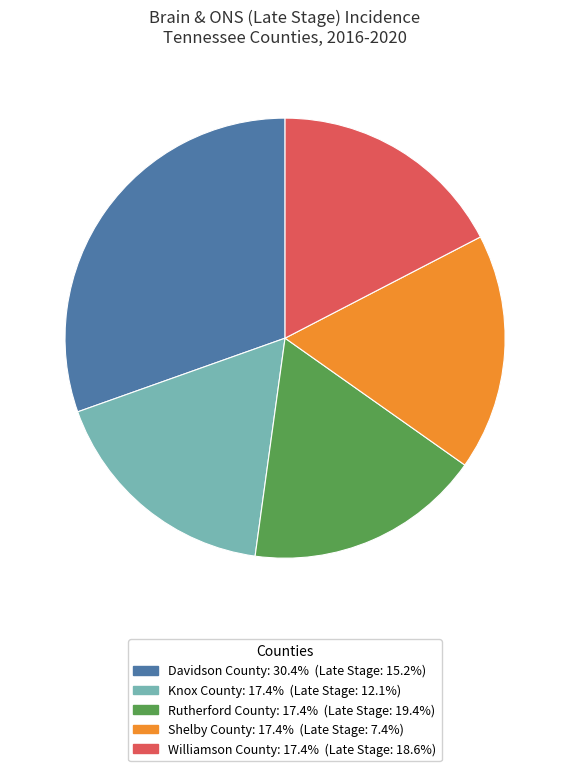

Count the number of slices in the pie.

5